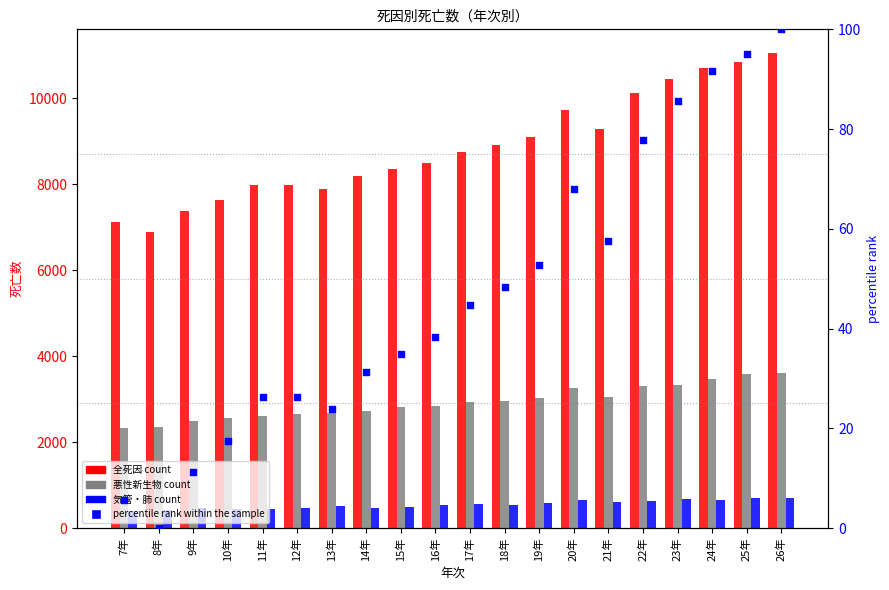

Which series contains the highest Y value?

全死因